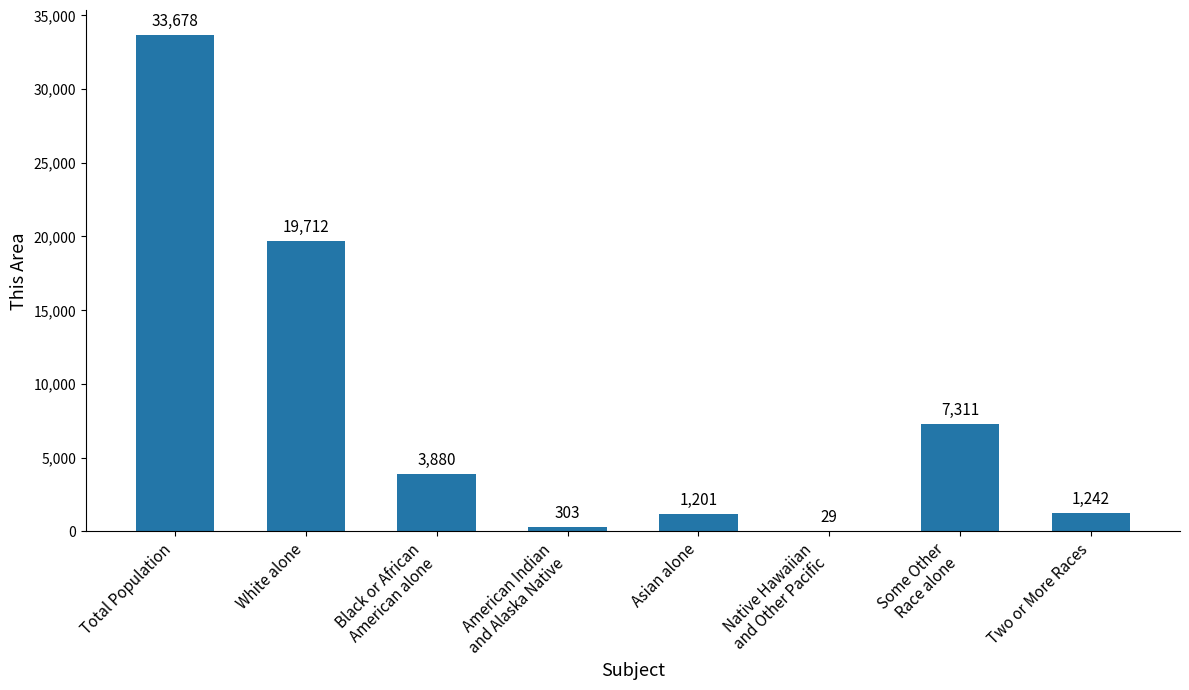

What is the ratio of the value at Two or More Races to the value at American Indian
and Alaska Native?

4.1